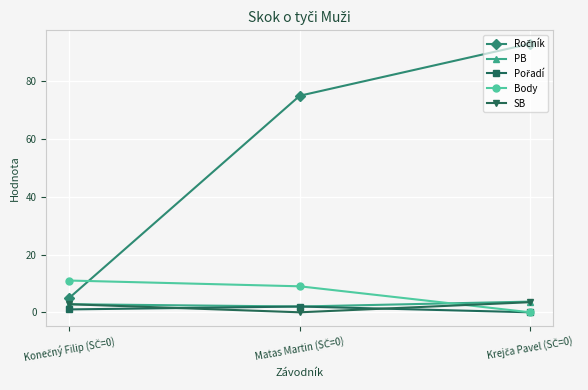

What is the value of the SB point at the 1st from the left?

2.8